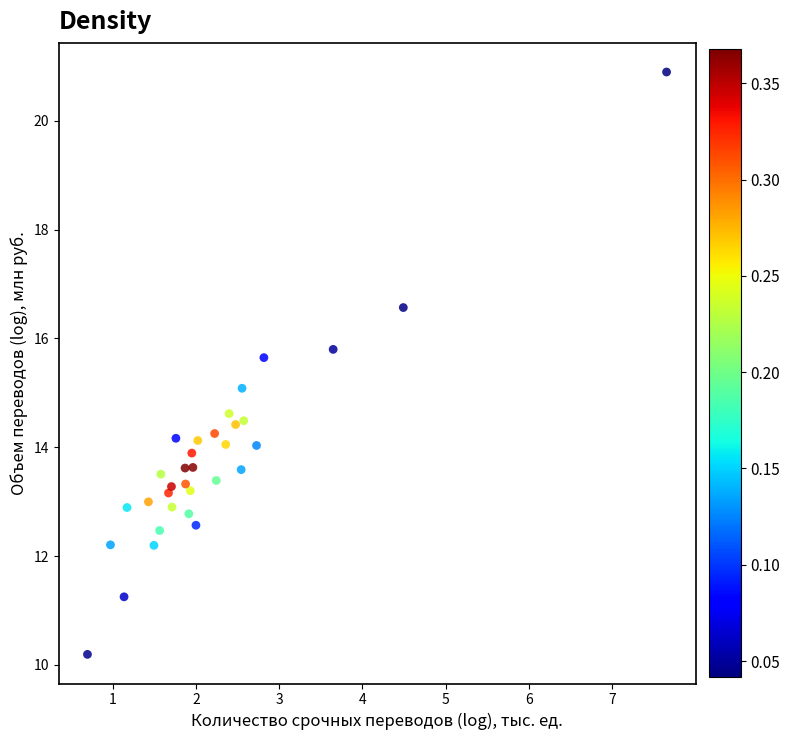

What is the range of X values (max minus min)?

7.0